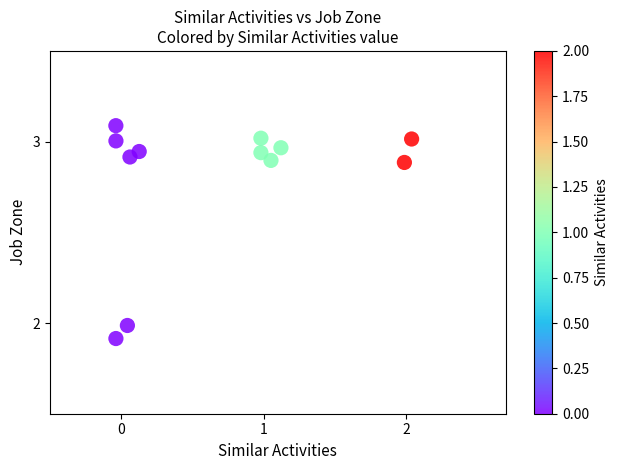

What is the average Y value?

2.8